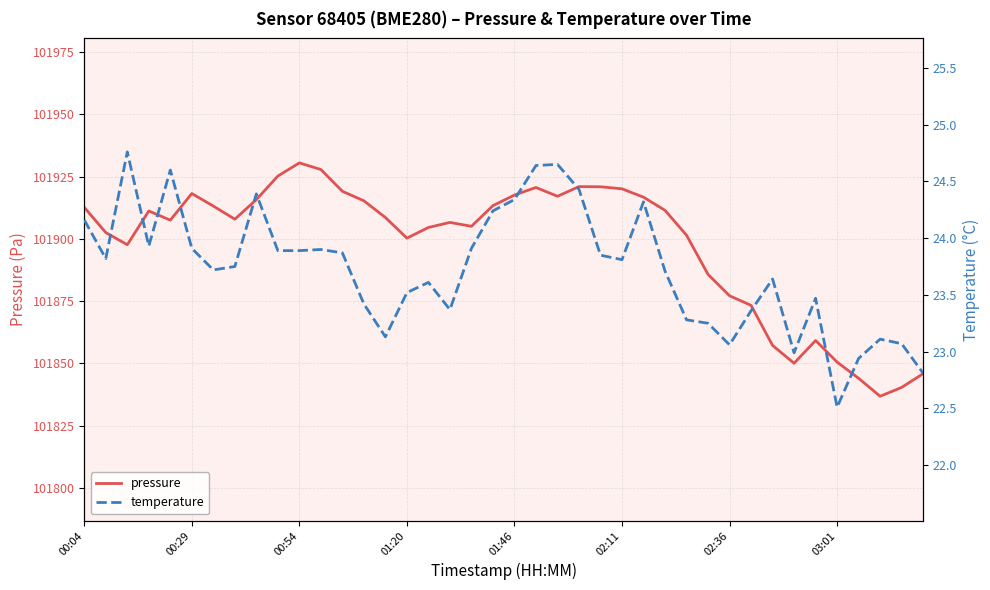

True or false: pressure has a value of 101900.3 at 01:20.

True